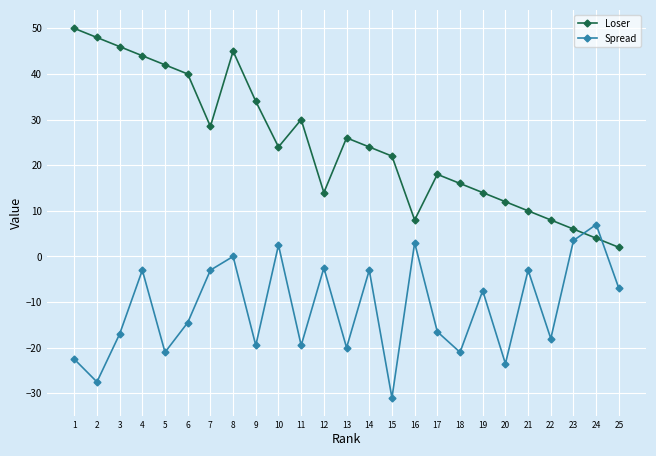

How many lines are shown in the chart?

2